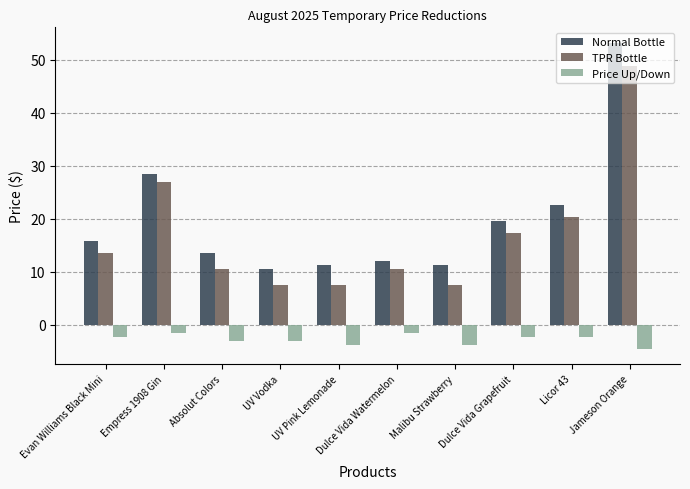

Is it true that Normal Bottle equals 11.2 at Malibu Strawberry?

True